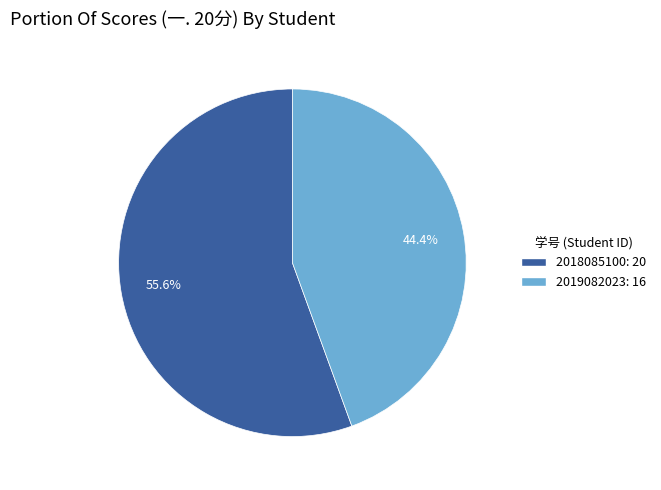

Which has a higher value, 2018085100 or 2019082023?

2018085100